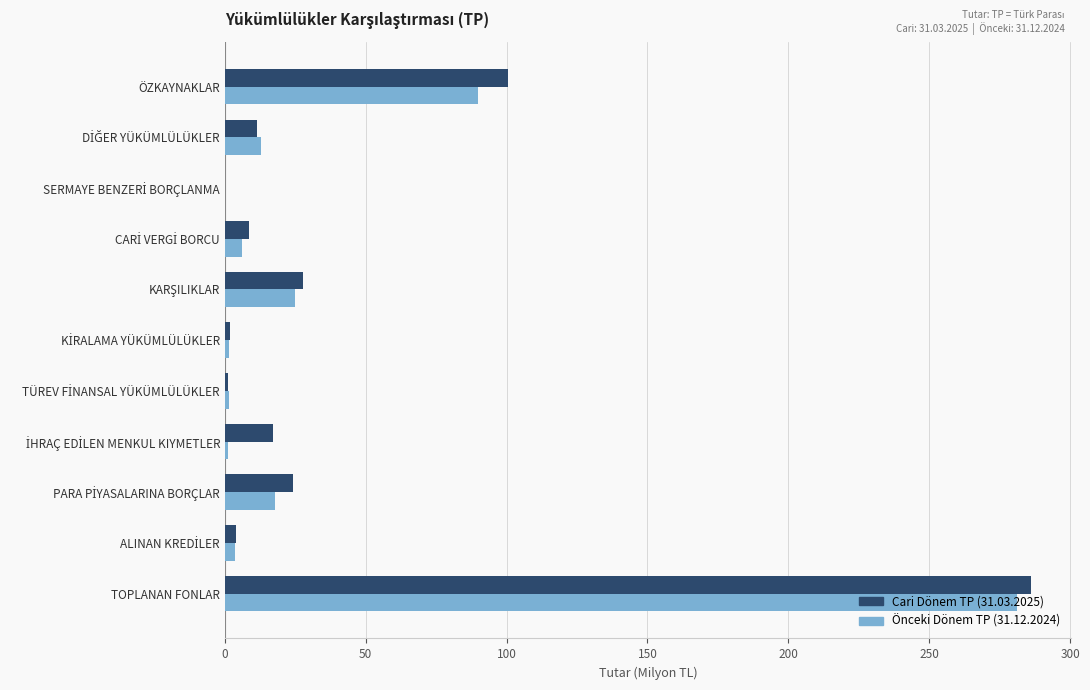

Count the number of categories in the chart.

11